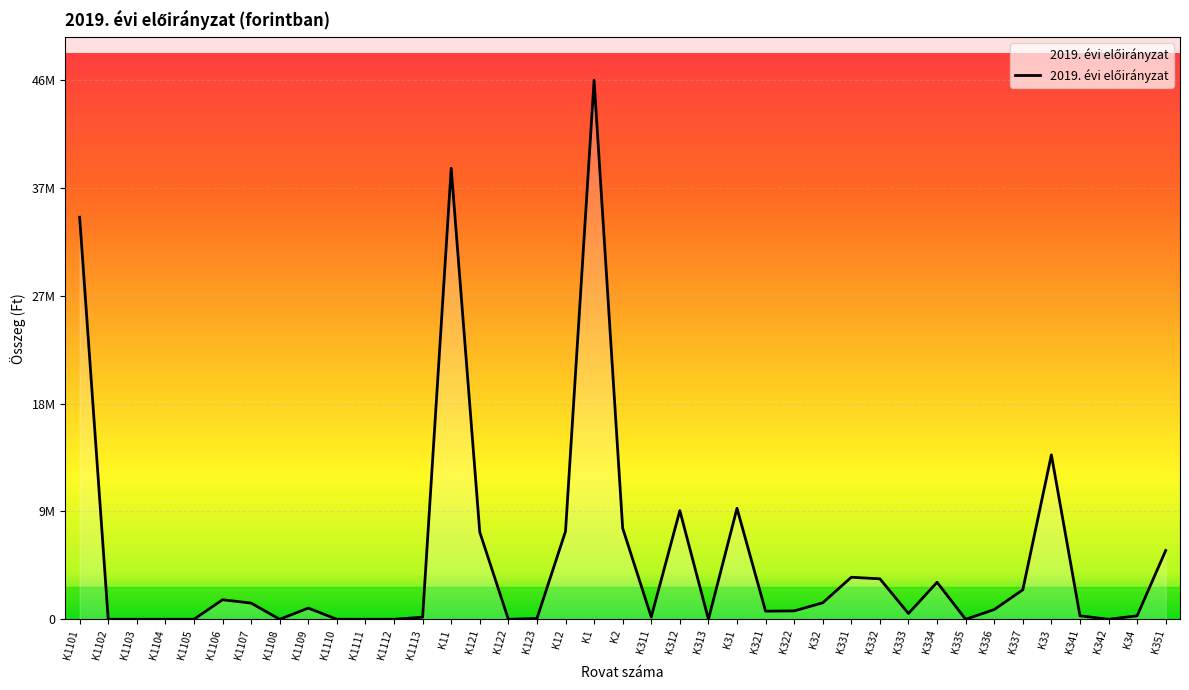

Does the chart have visible grid lines?

Yes